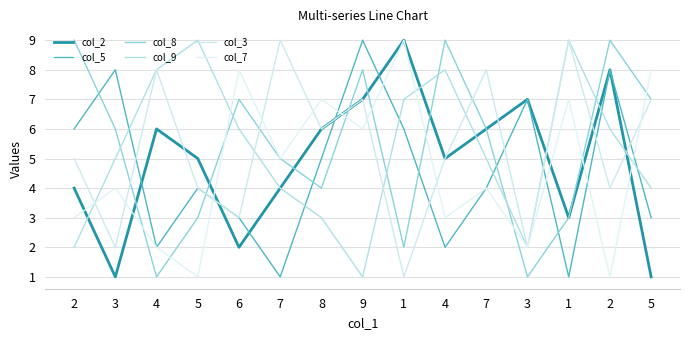

Rank the series by their maximum value, from highest to lowest.

col_2, col_5, col_8, col_9, col_3, col_7